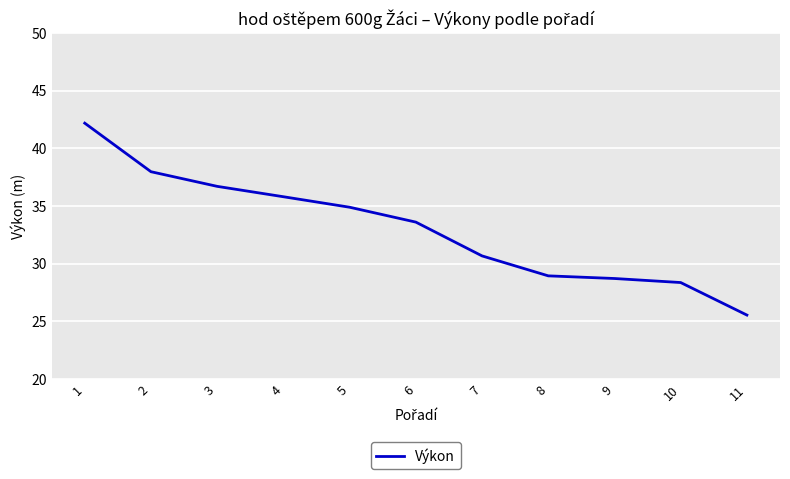

Approximately how many times larger is the value at 6 compared to 8?

1.2